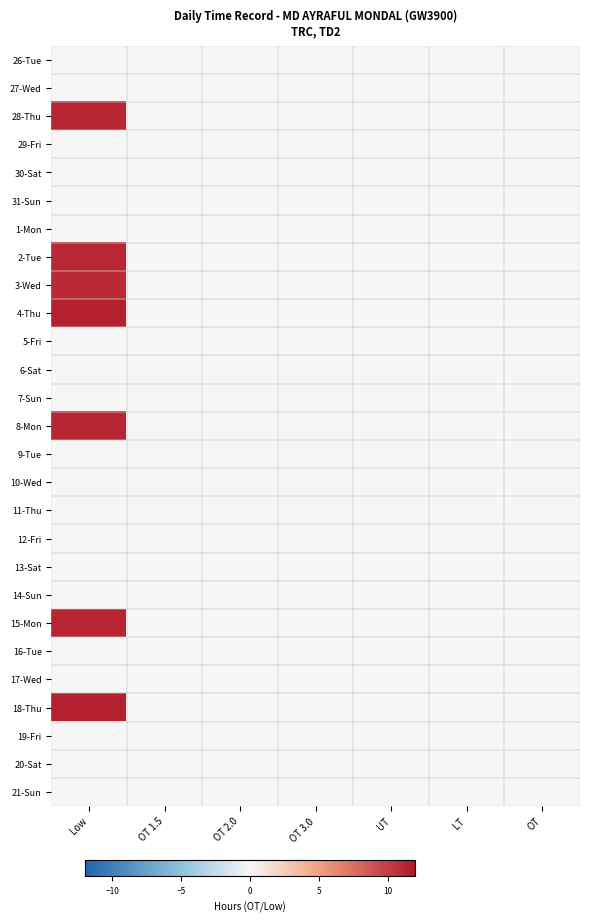

Which has a higher value, OT or OT 2.0?

OT